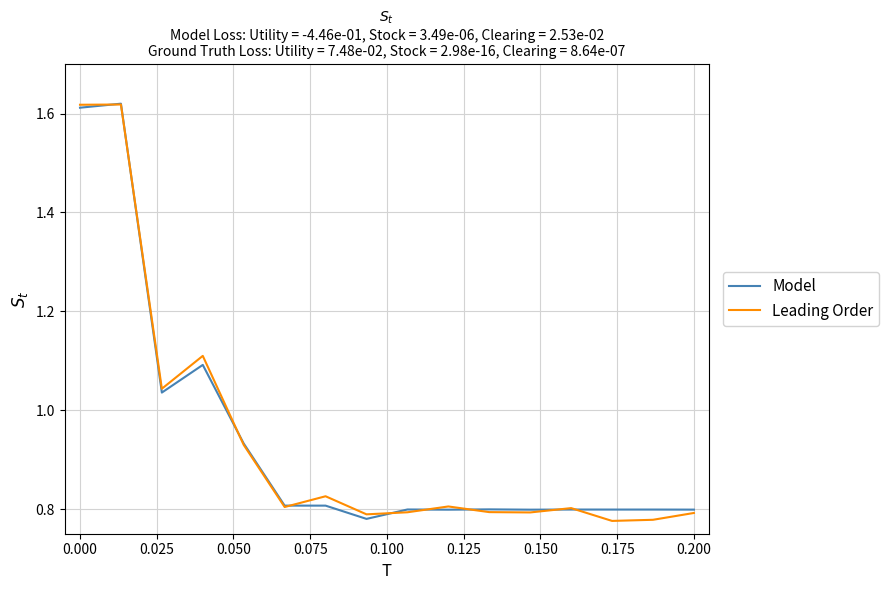

Is it true that Leading Order equals 0.4 at 0.000?

False